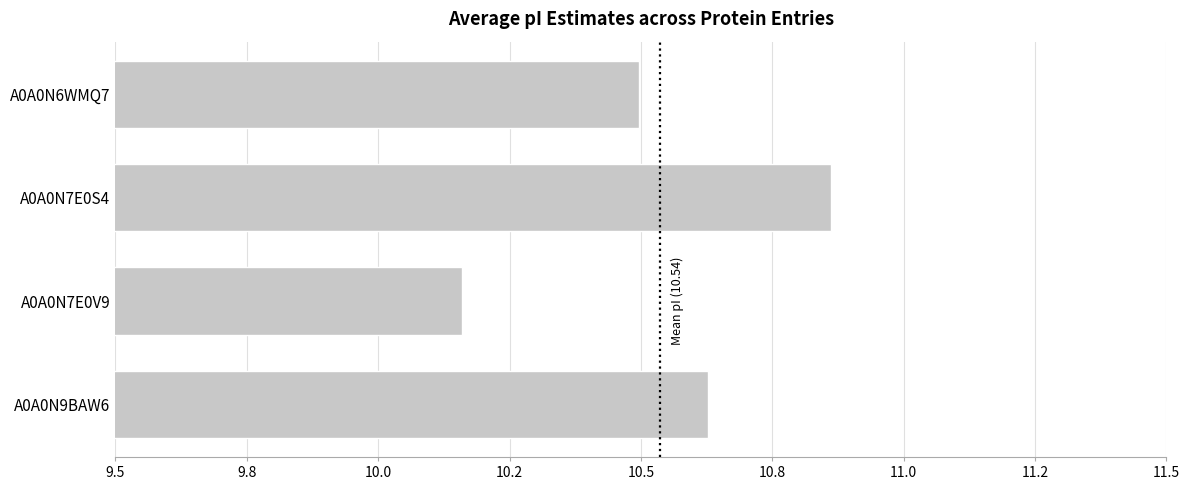

List the labels in order of value, largest first.

A0A0N7E0S4, A0A0N9BAW6, A0A0N6WMQ7, A0A0N7E0V9